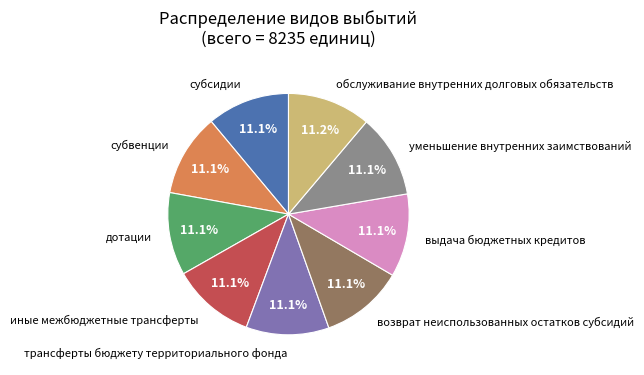

Is there any slice that represents more than half of the pie?

No